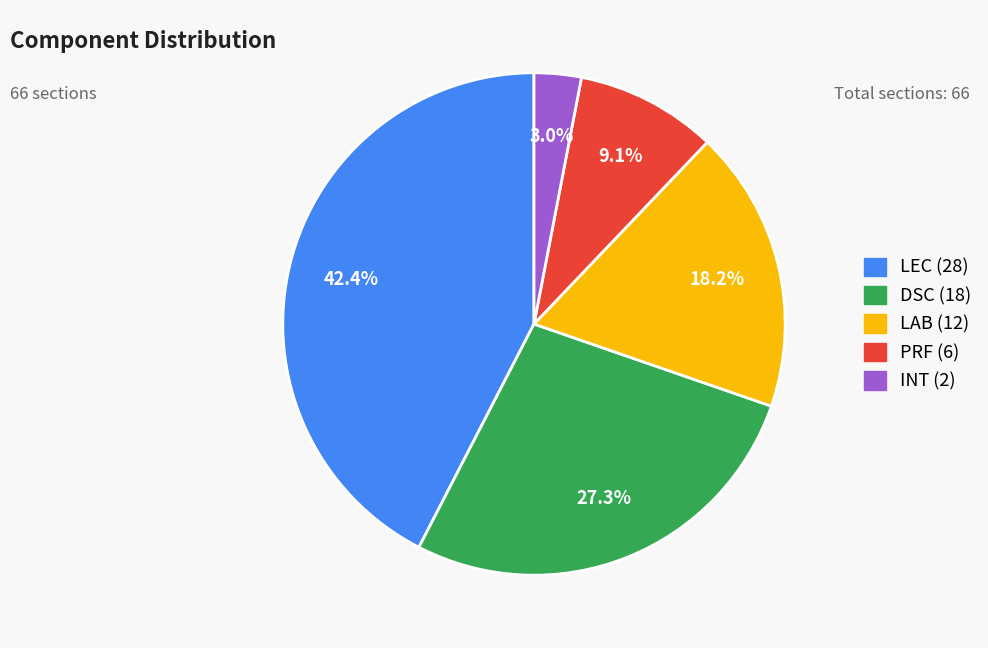

To the nearest percent, what portion does INT represent?

3%